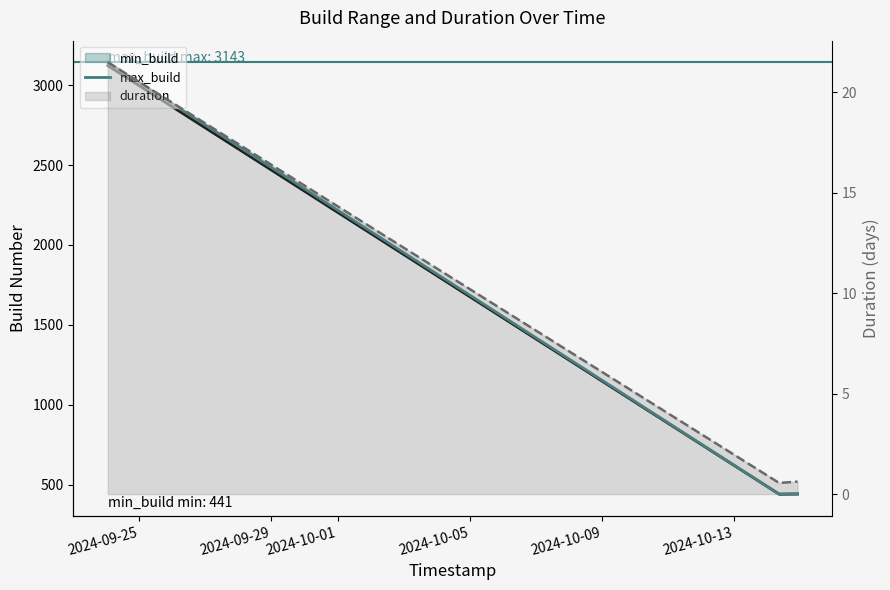

What are all the series names shown in the legend?

min_build, max_build, duration